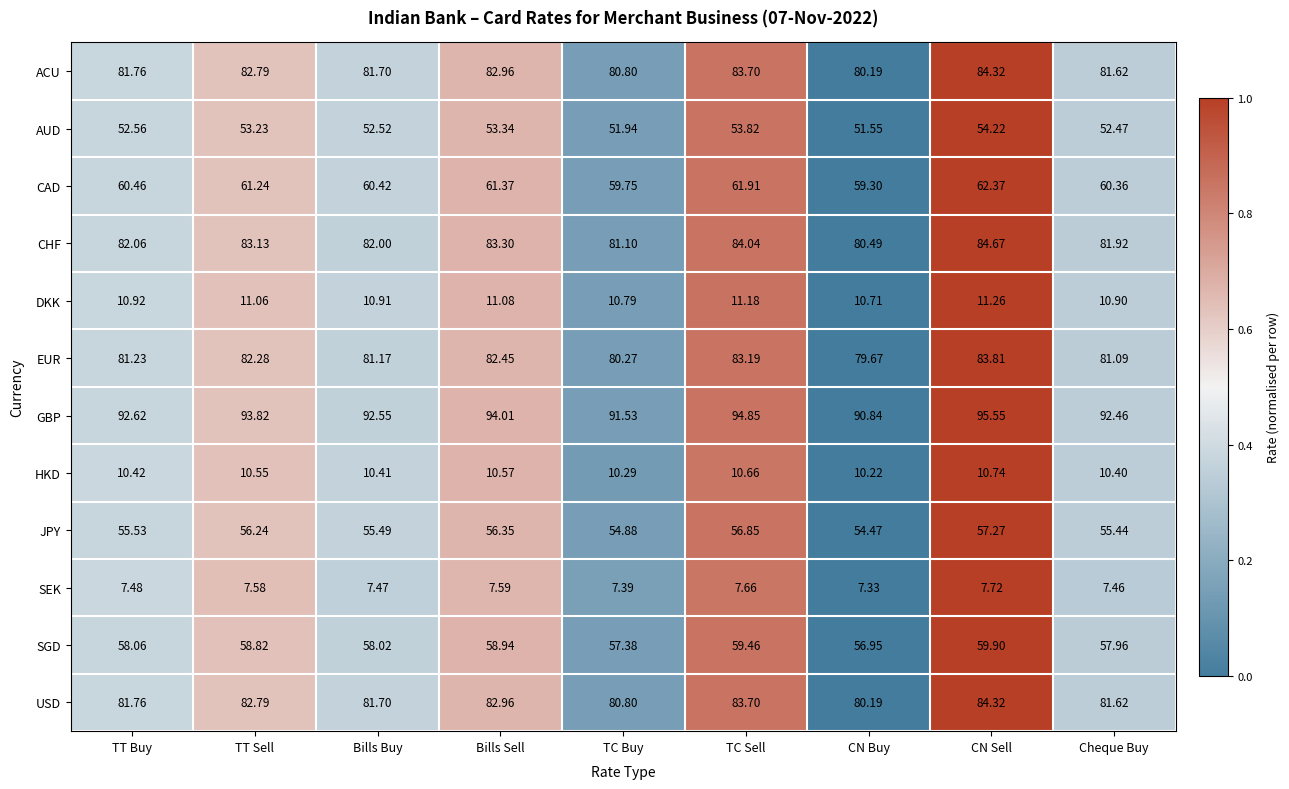

Which series has the widest spread of values?

GBP